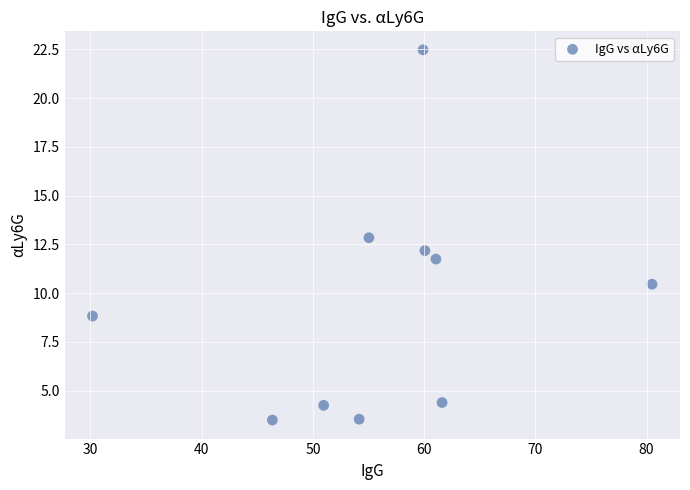

What is the average X value?

56.0